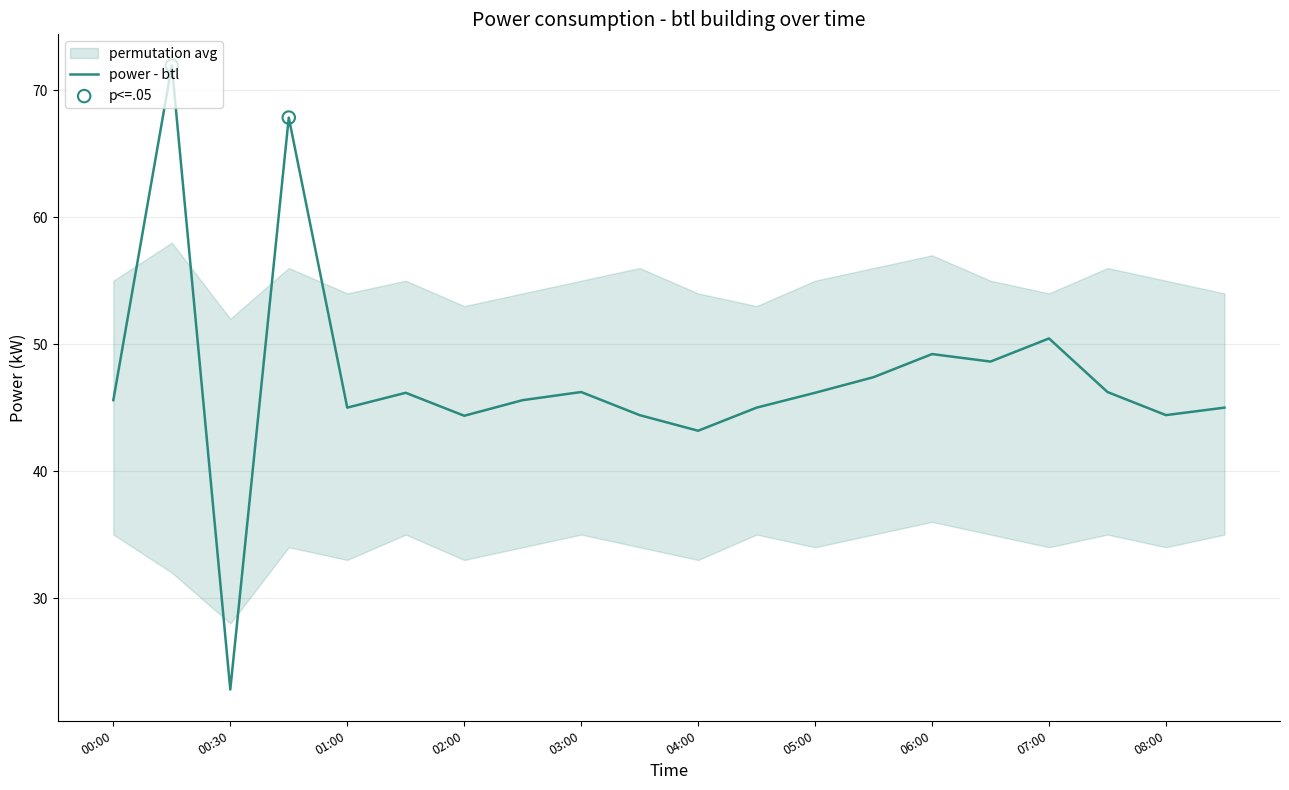

What is the ratio of the value at 06:30 to the value at 08:30?

1.1